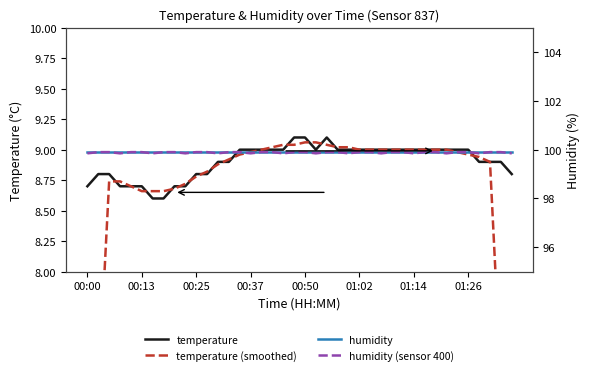

At which category does the chart reach its peak across all series?

00:00